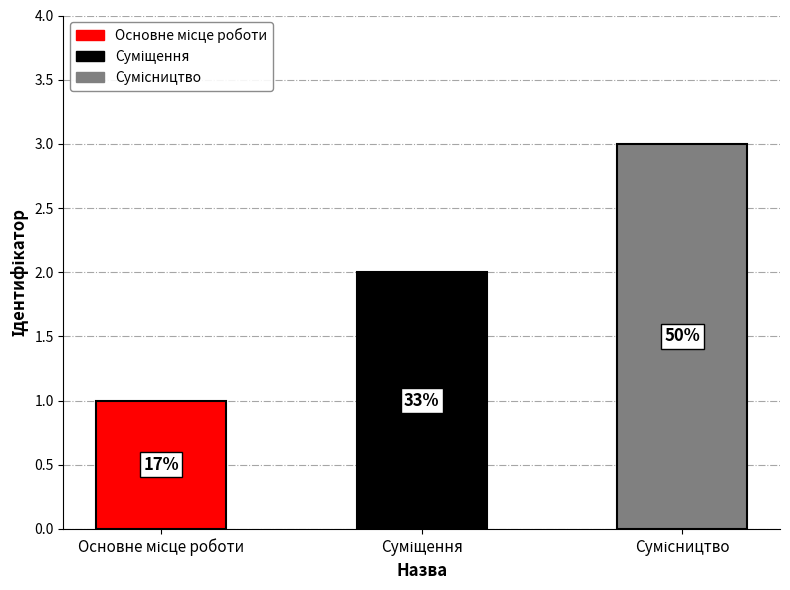

What is the label of the 2nd bar from the right?

Суміщення